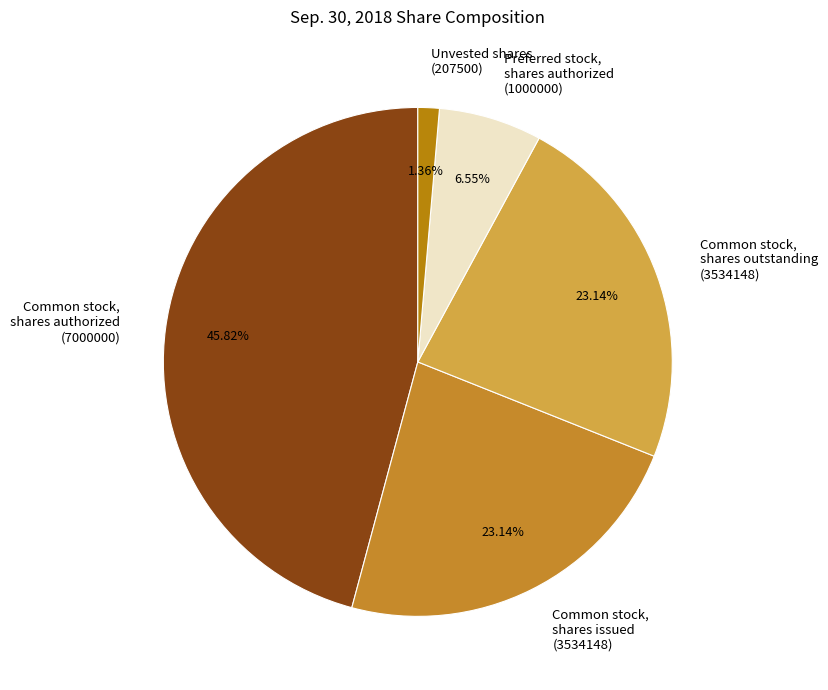

Between Common stock, shares outstanding (3534148) and Common stock, shares authorized (7000000), which is larger?

Common stock, shares authorized (7000000)